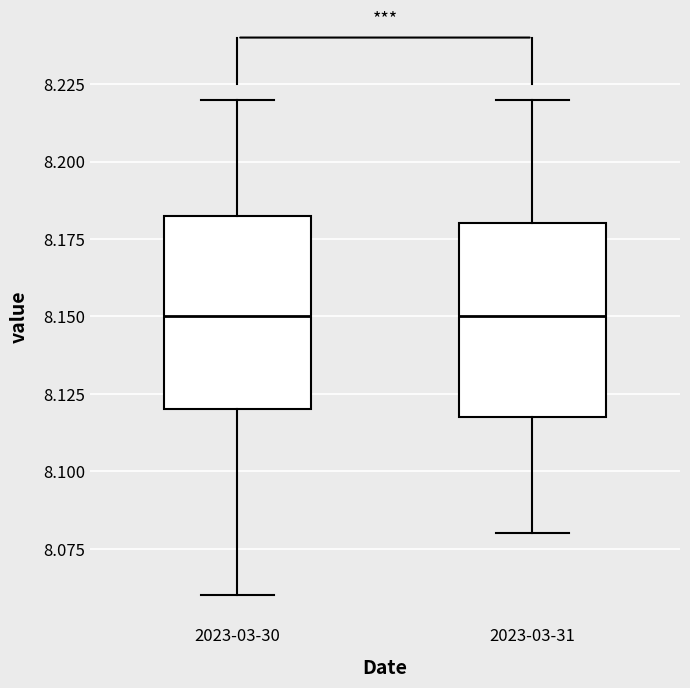

Where does the upper whisker of the box for 2023-03-30 end on the y-axis? The values are not printed on the chart, so give them approximately, as read against the axis.

8.220